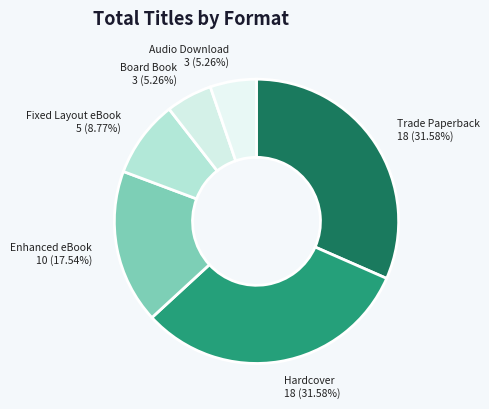

Is there a majority slice in this chart?

No